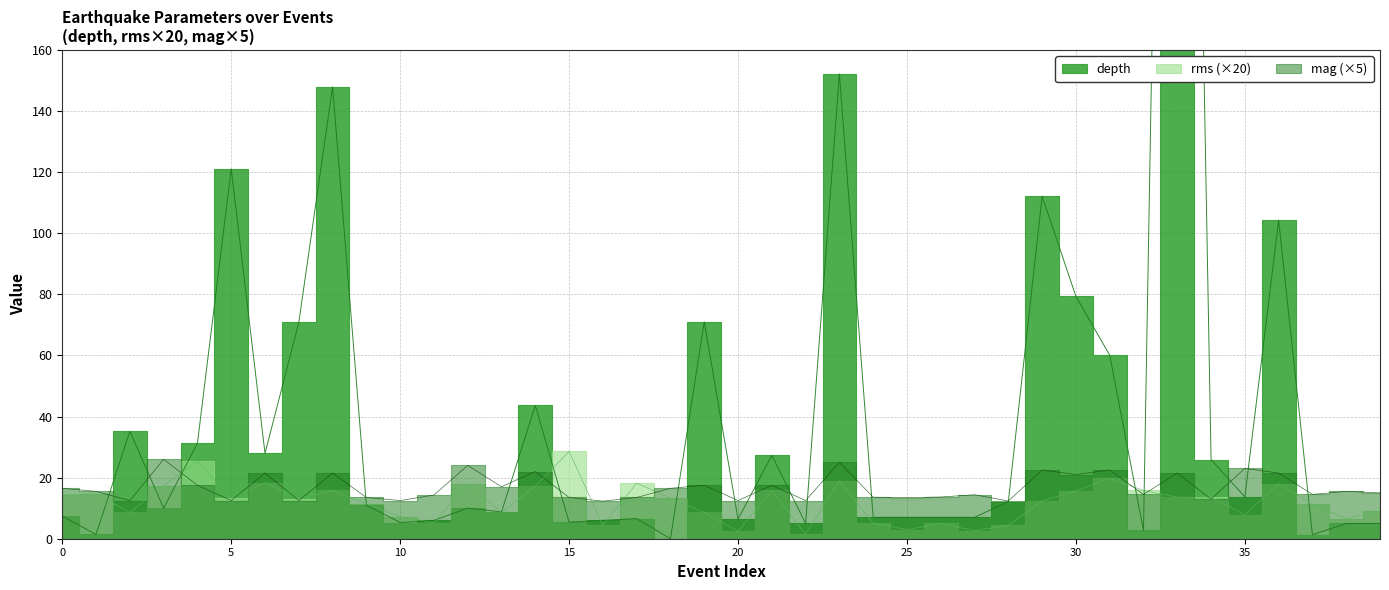

At how many categories does at least one series exceed 189?

1